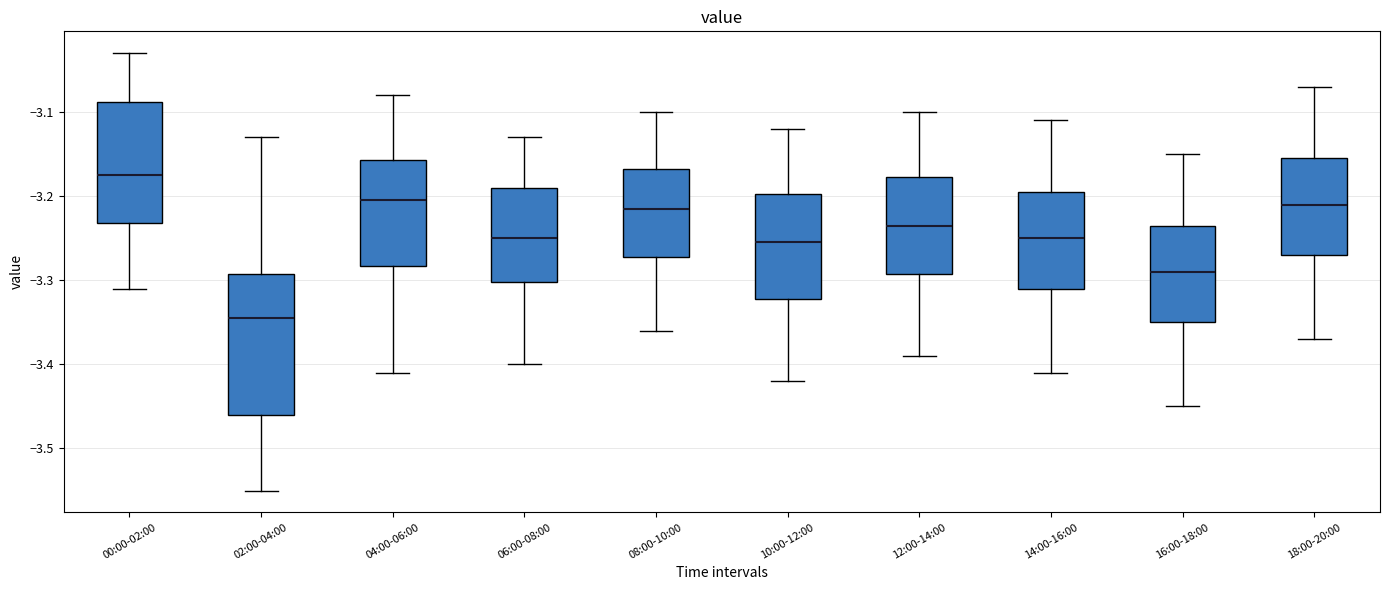

Where does the upper whisker of the box for 00:00-02:00 end on the y-axis? The values are not printed on the chart, so give them approximately, as read against the axis.

-3.03